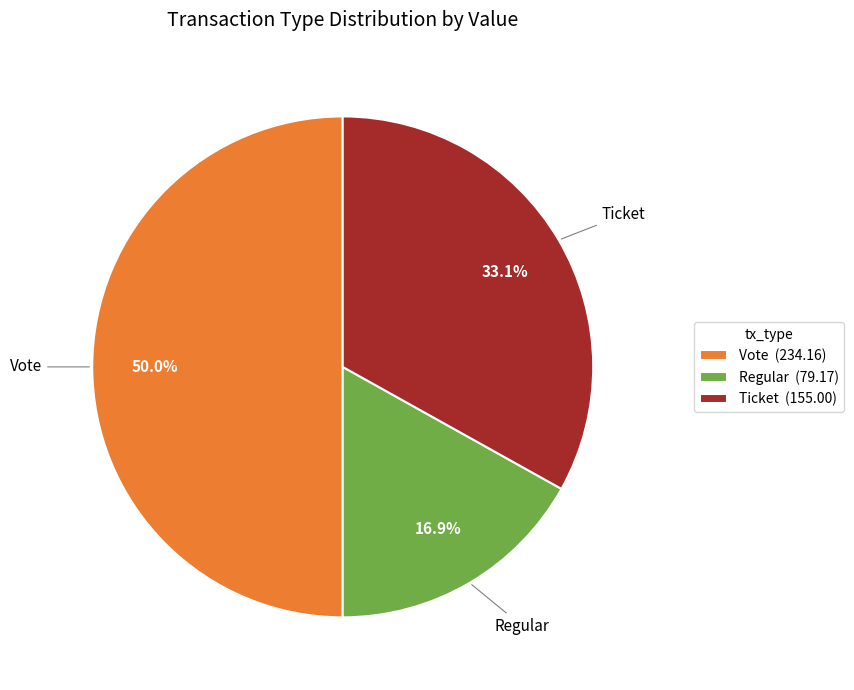

What percentage do Regular (79.17) and Vote (234.16) together represent?

66.9%